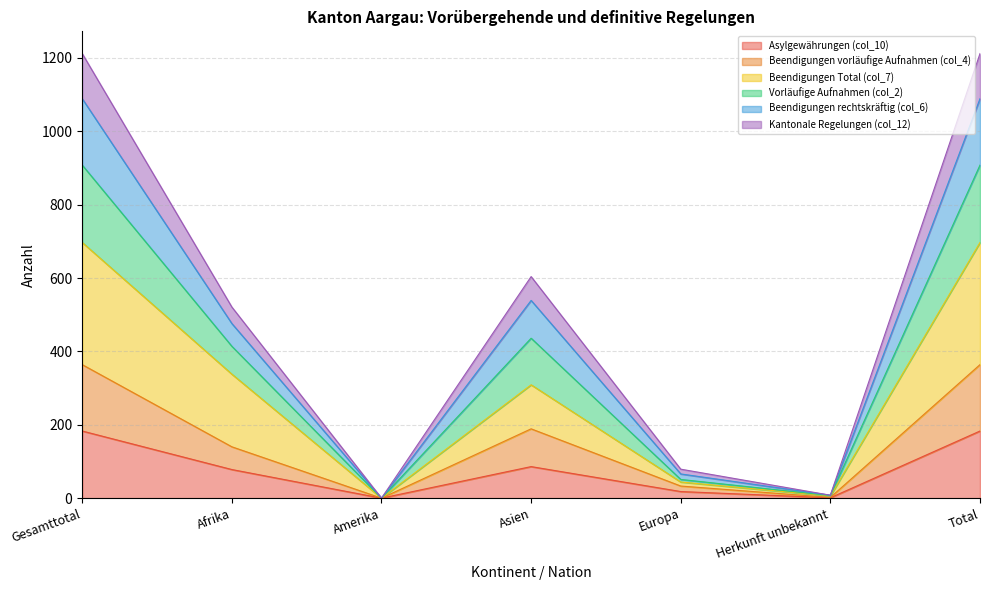

Where is Asylgewährungen (col_10) nearest to the value 91?

Asien